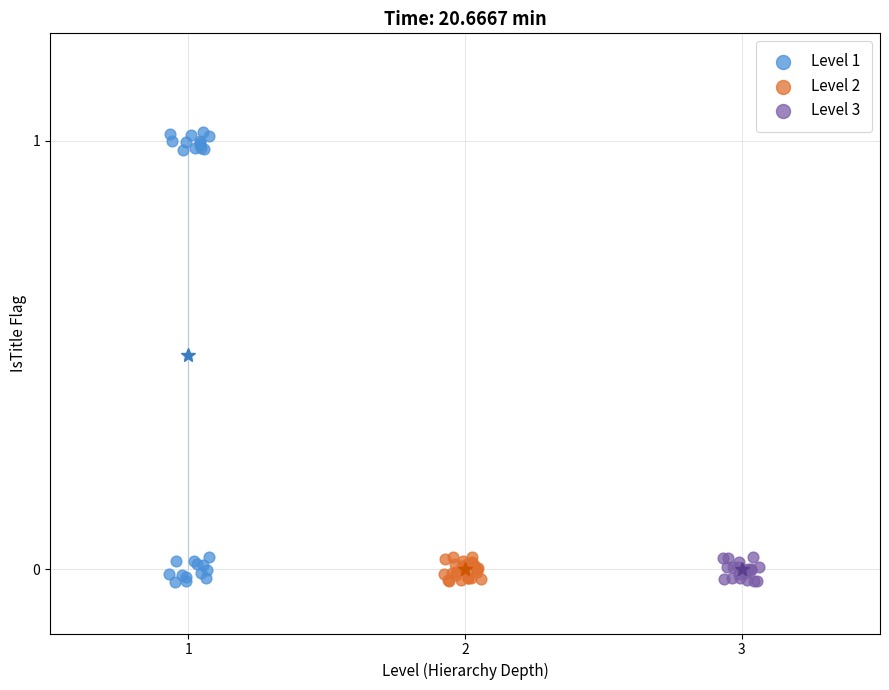

Which series reaches the maximum Y coordinate?

Level 1